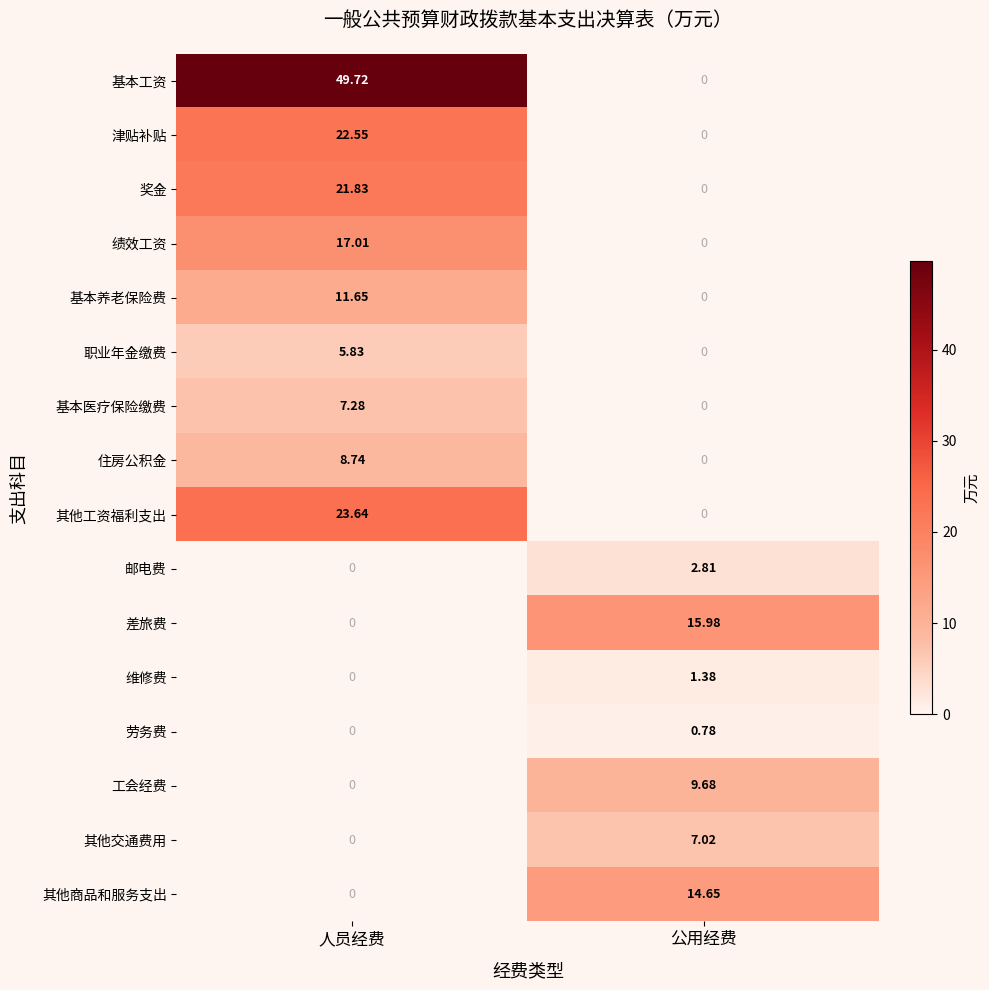

Which category has the lowest value in the 基本工资 series?

公用经费